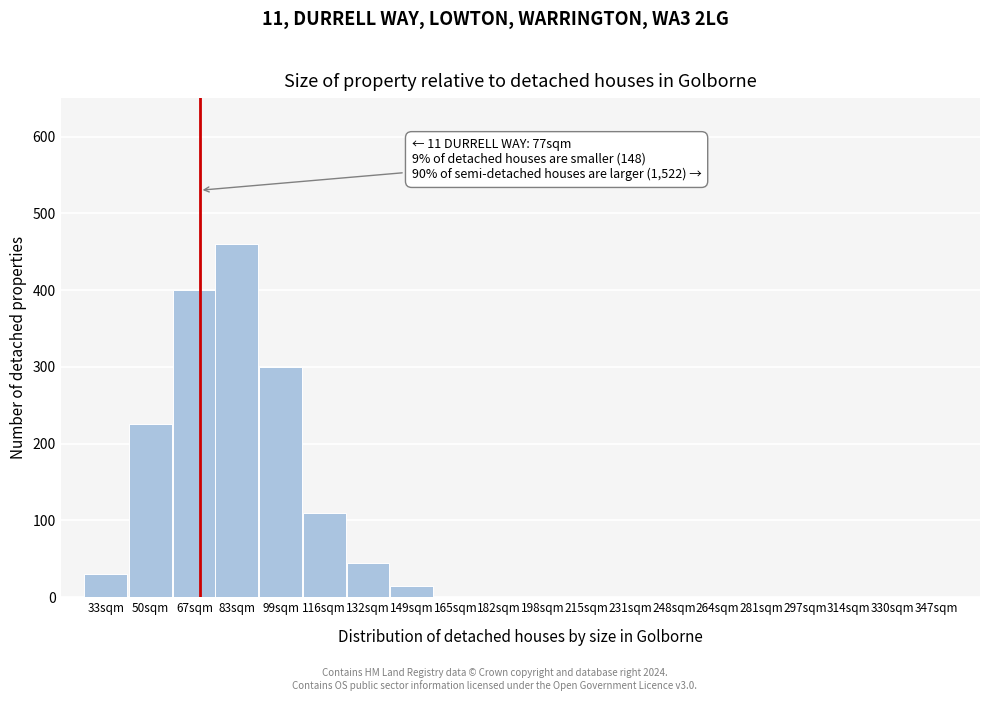

Reading left to right, transcribe all the data shown in this chart.

33sqm=30	50sqm=225	67sqm=400	83sqm=460	99sqm=300	116sqm=110	132sqm=45	149sqm=15	165sqm=0	182sqm=0	198sqm=0	215sqm=0	231sqm=0	248sqm=0	264sqm=0	281sqm=0	297sqm=0	314sqm=0	330sqm=0	347sqm=0